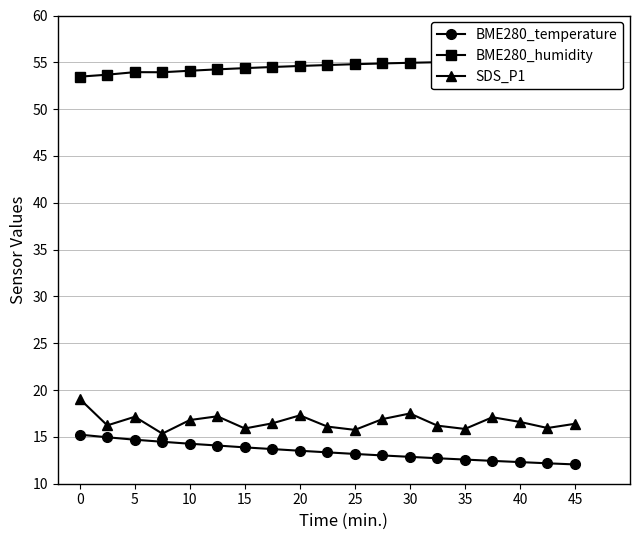

What is the sum of the BME280_temperature values at 40 and 15?

26.2